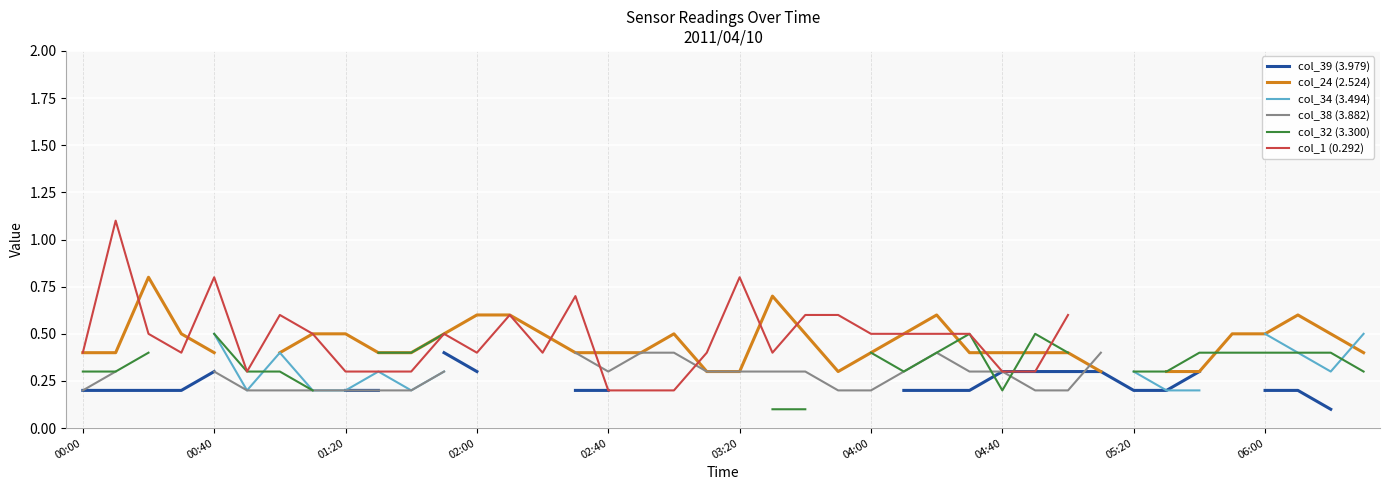

Which category has the lowest value in the col_38 (3.882) series?

00:00